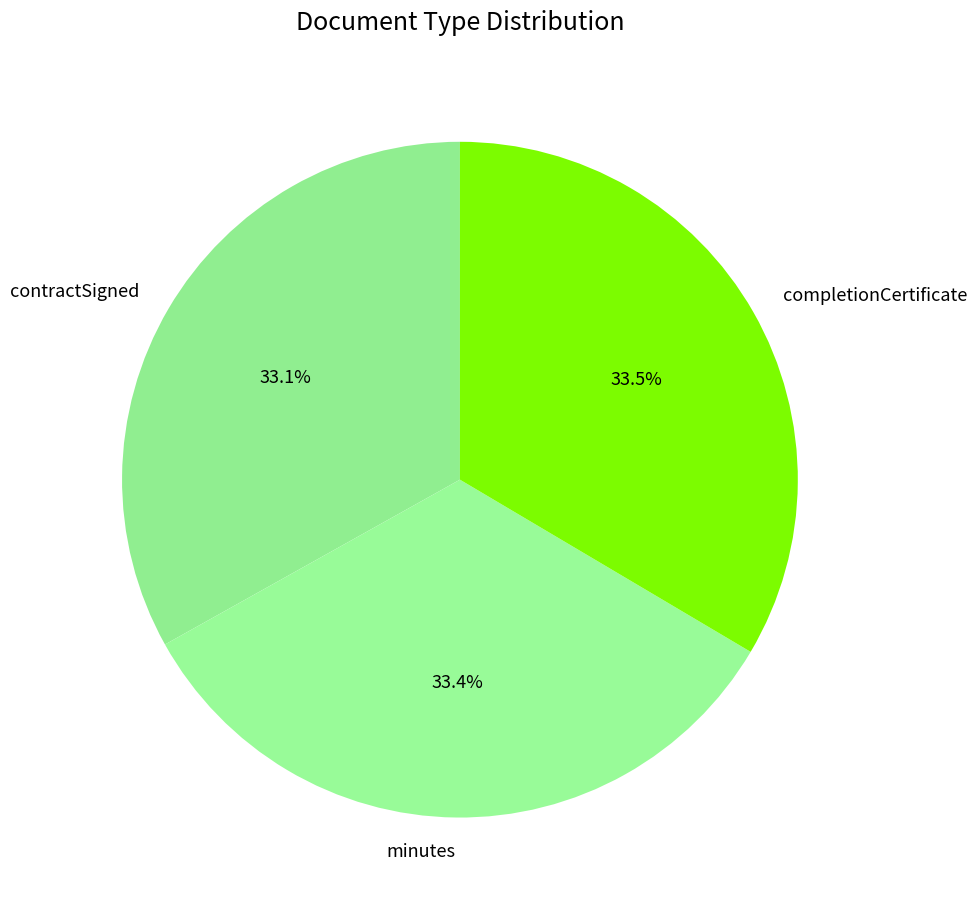

Count the number of slices in the pie.

3